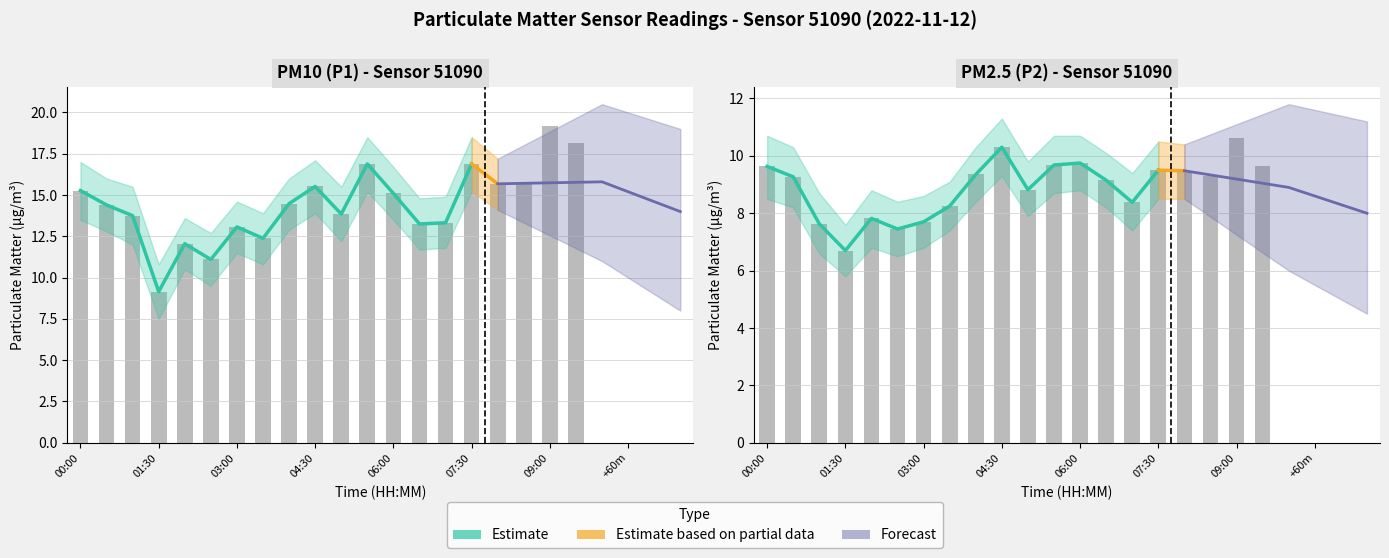

Reading right to left, transcribe all the data shown in this chart.

P1: 18.2	19.1	15.7	15.7	16.9	13.3	13.2	15.1	16.9	13.8	15.5	14.5	12.4	13.1	11.1	12.1	9.2	13.8	14.4	15.3
P2: 9.7	10.6	9.3	9.5	9.5	8.4	9.2	9.8	9.7	8.8	10.3	9.3	8.2	7.7	7.5	7.8	6.7	7.6	9.3	9.6